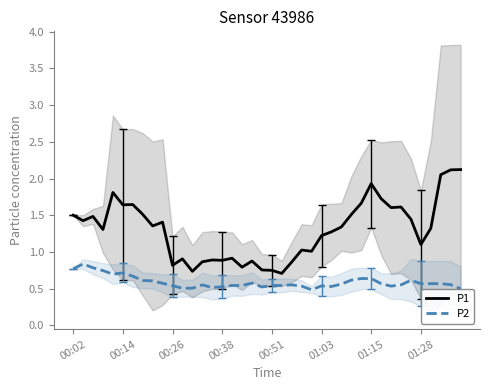

What is the minimum value for P2?

0.5